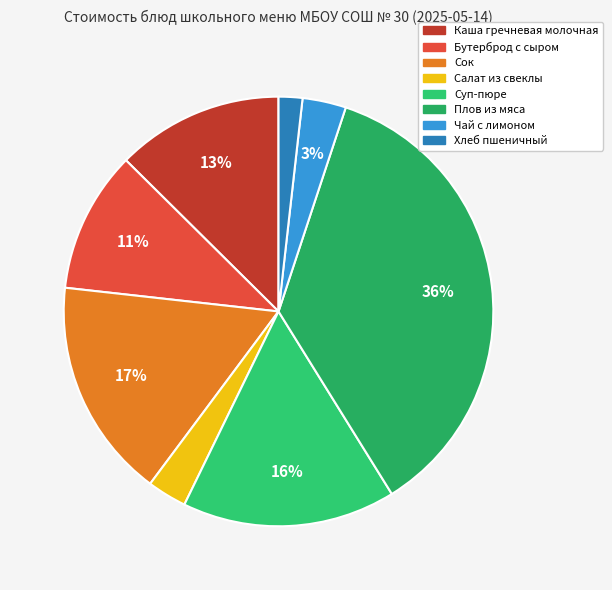

How many segments does this pie chart have?

8